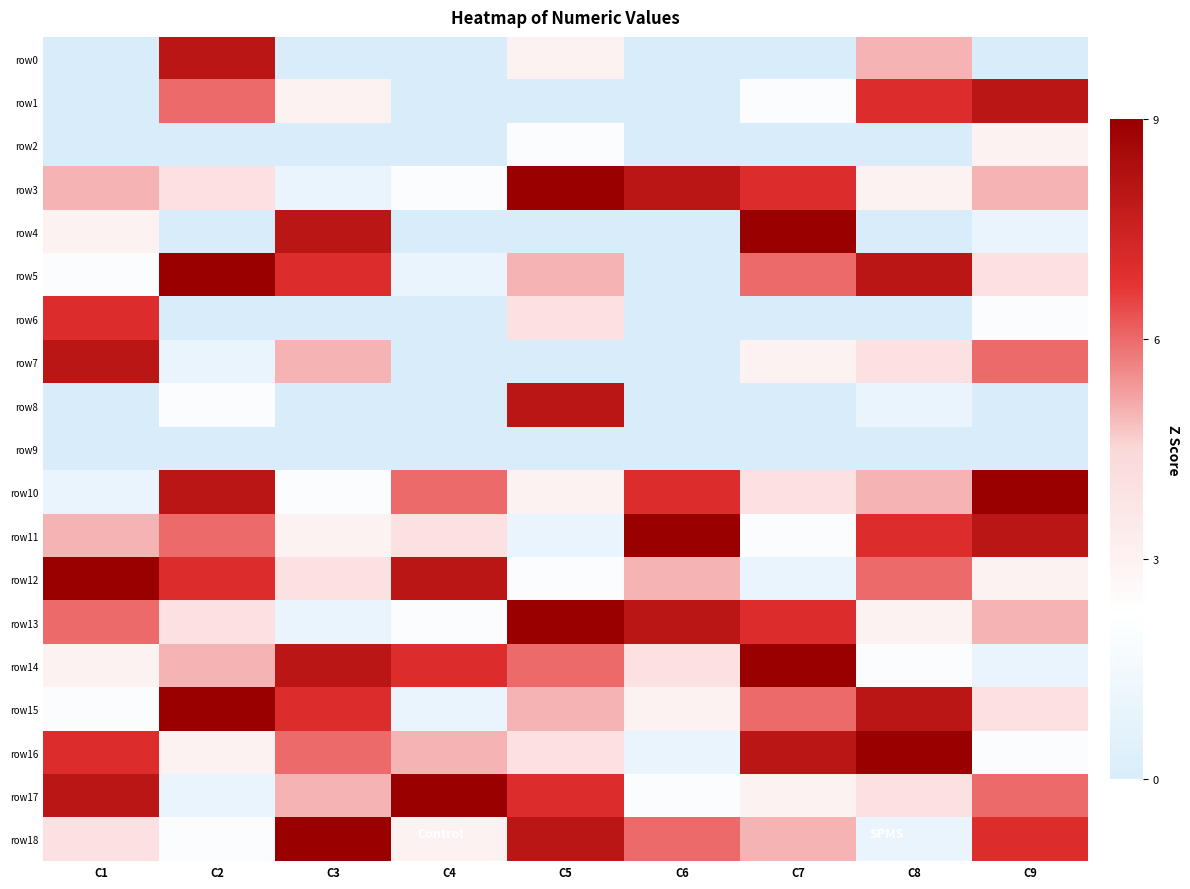

How many distinct data groups are displayed?

19